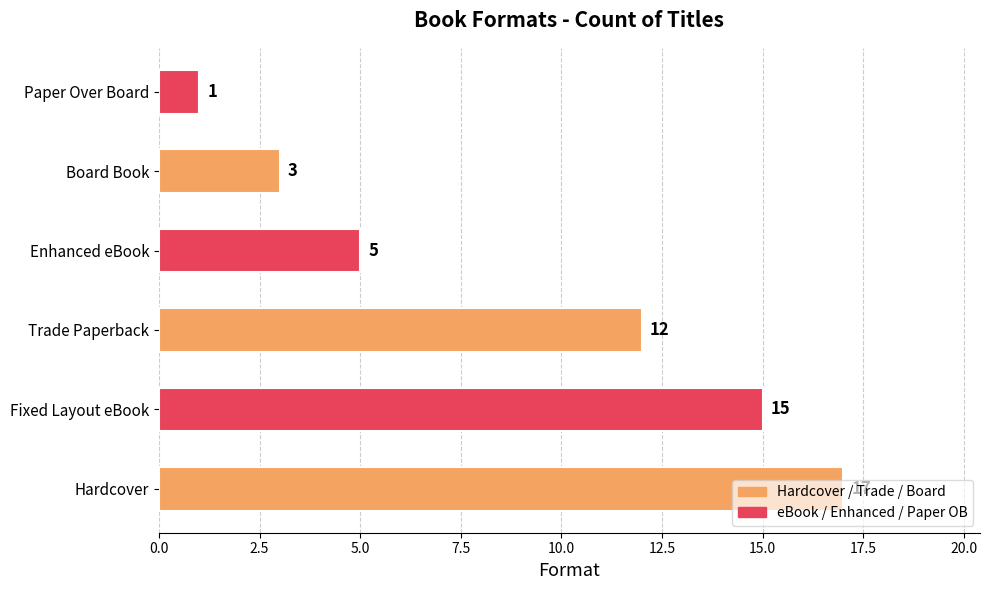

Where is the data nearest to the value 9?

Trade Paperback